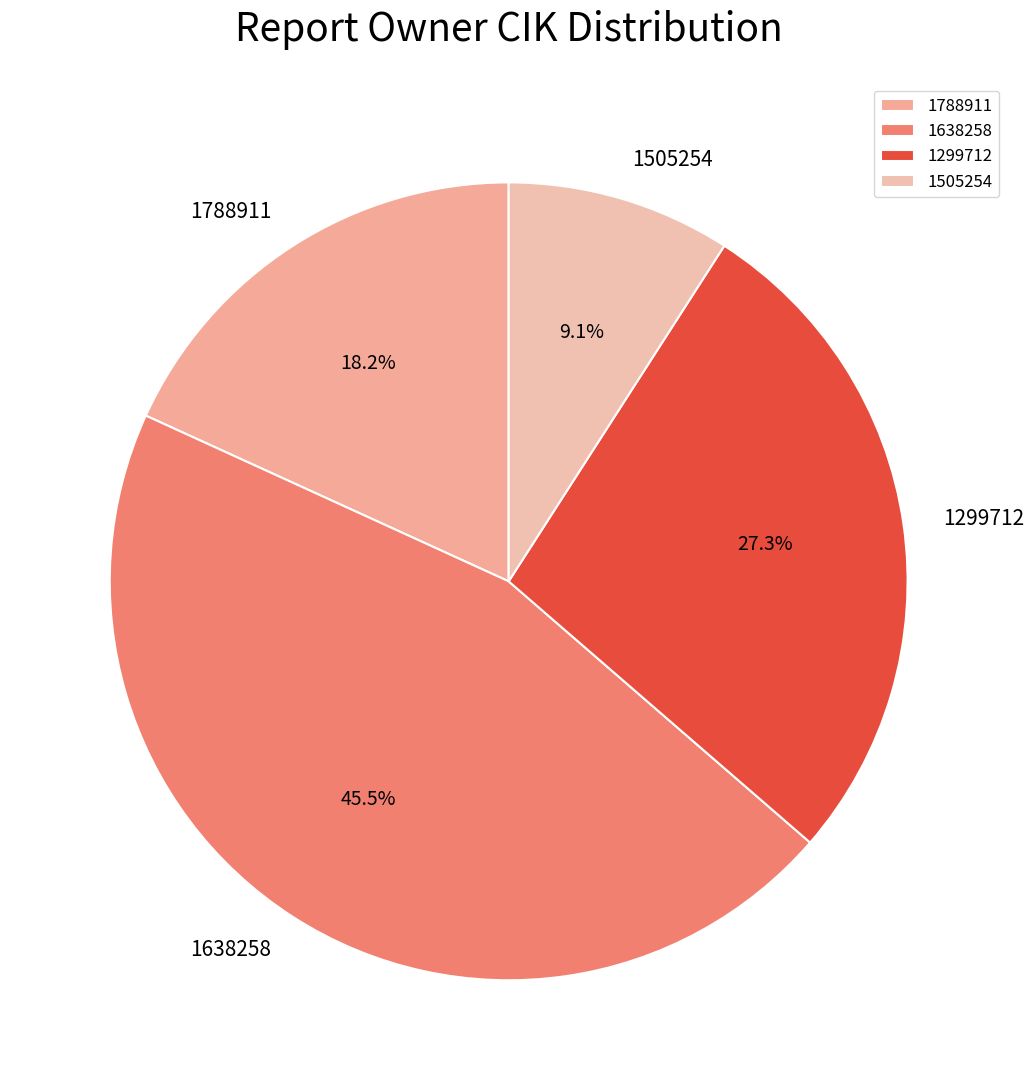

To the nearest percent, what is the difference between the largest and smallest slice percentages?

36%